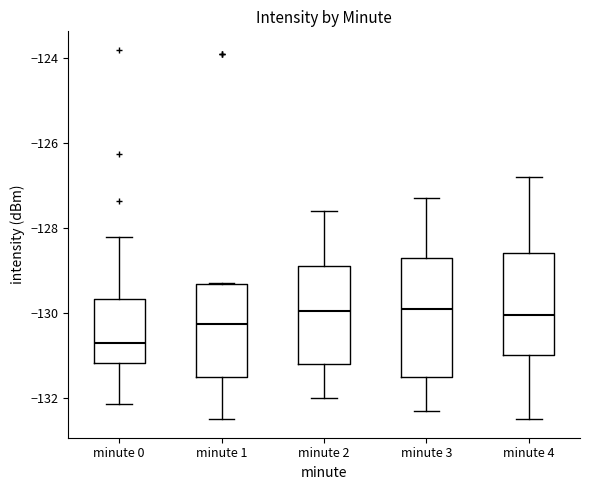

Comparing the boxes themselves (not the whiskers), which one is the tallest?

minute 3